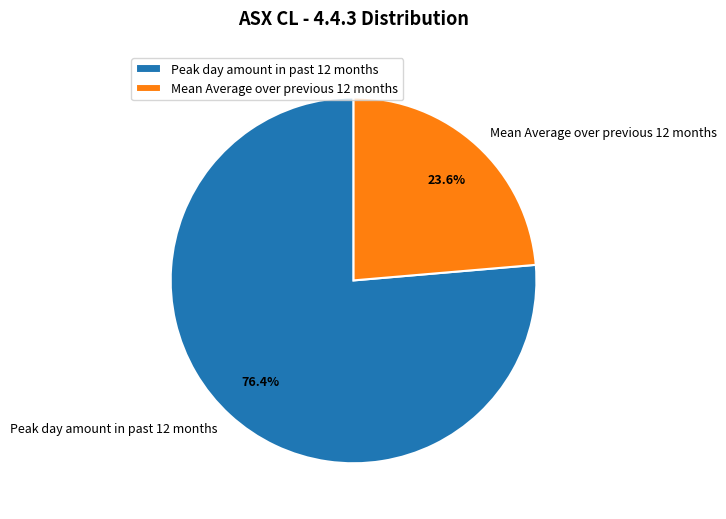

Which has a higher value, Mean Average over previous 12 months or Peak day amount in past 12 months?

Peak day amount in past 12 months